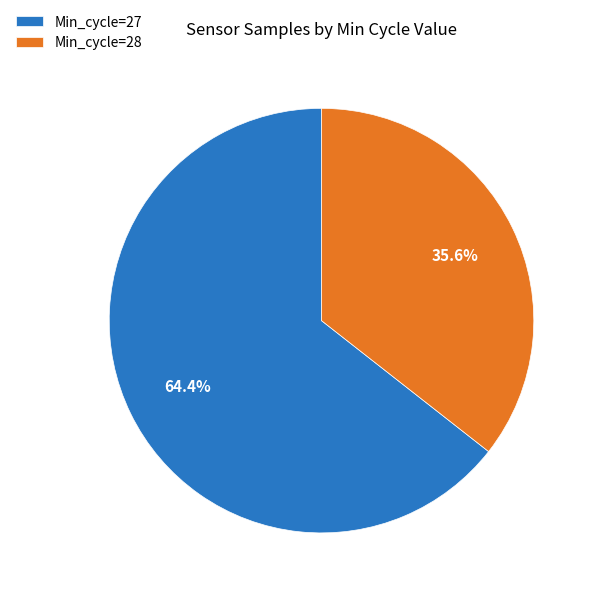

Which slice is the largest?

Min_cycle=27